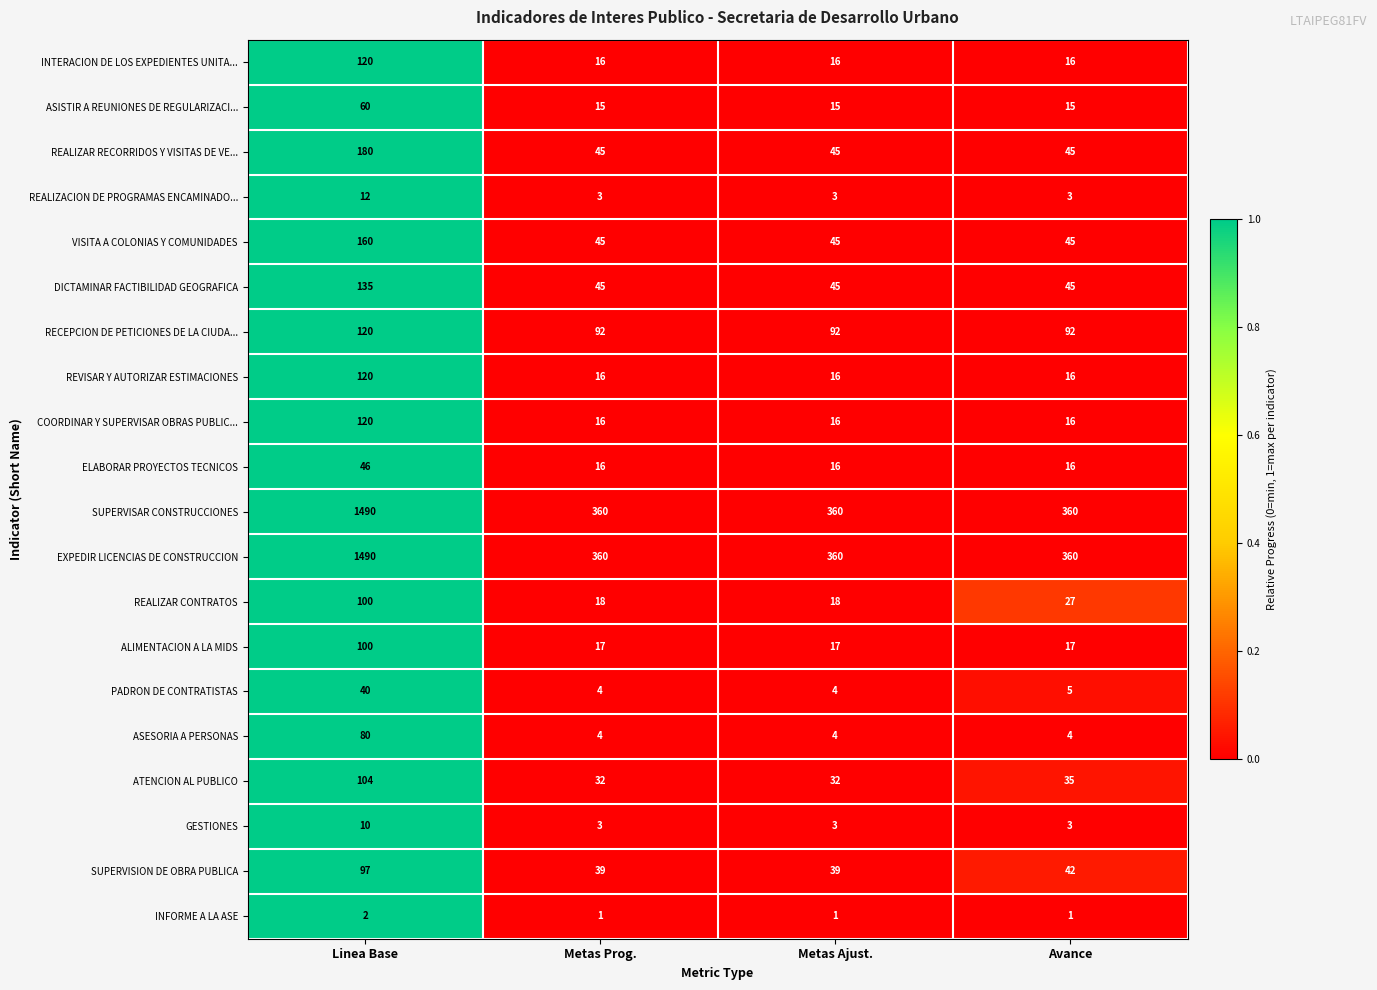

At which label does ATENCION AL PUBLICO first exceed 35?

Linea Base